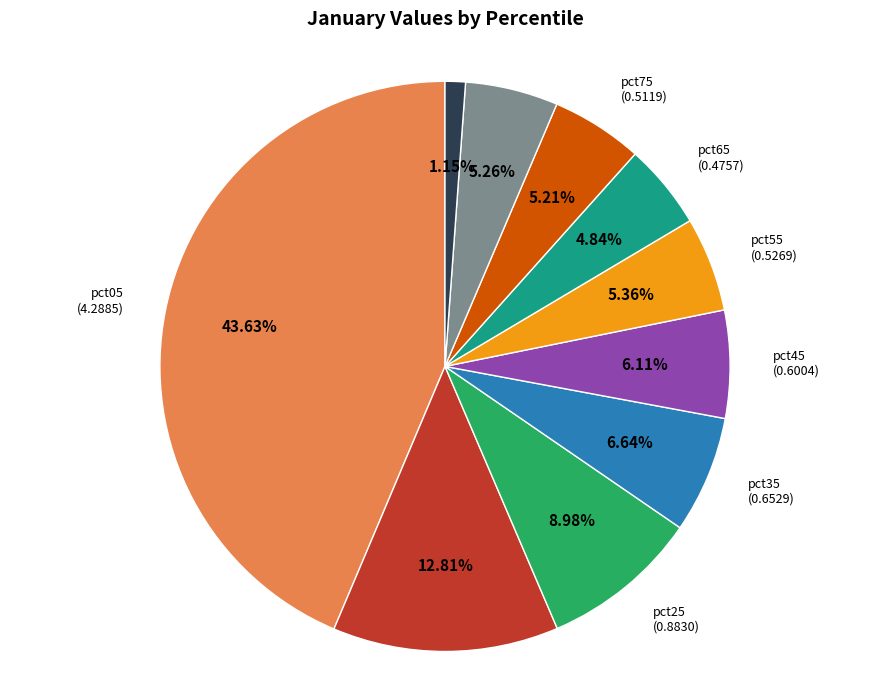

To the nearest percent, what percentage of the pie is pct55?

5%